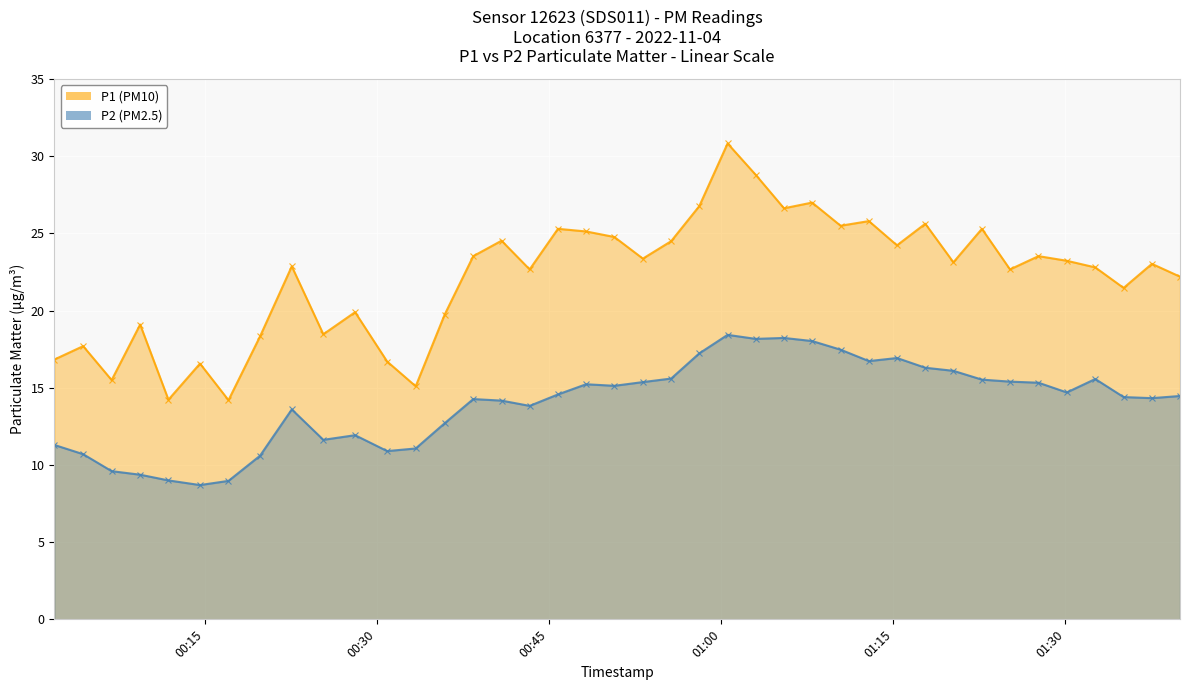

True or false: P2 has a value of 4.1 at 2022-11-04T01:35:04.

False